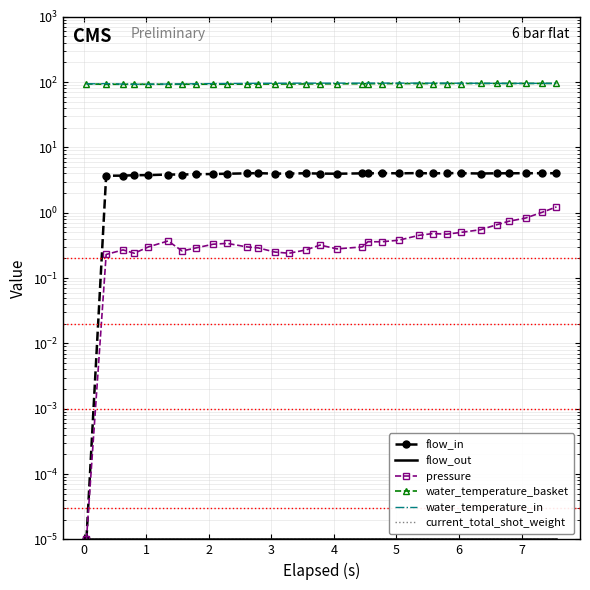

Where is the first local minimum for water_temperature_in?

2